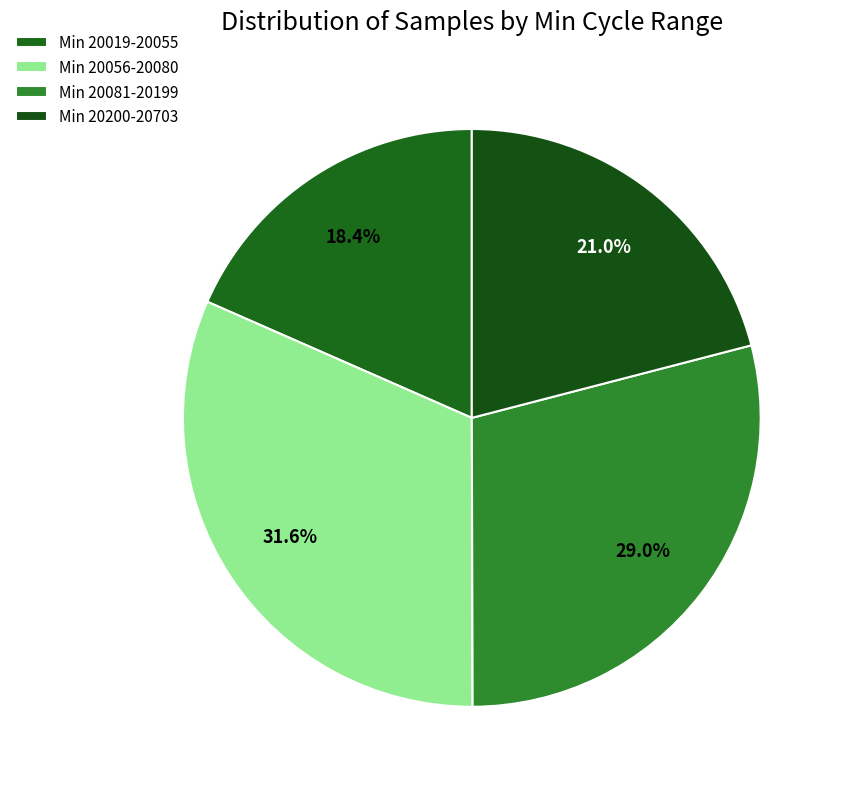

Count the number of slices in the pie.

4